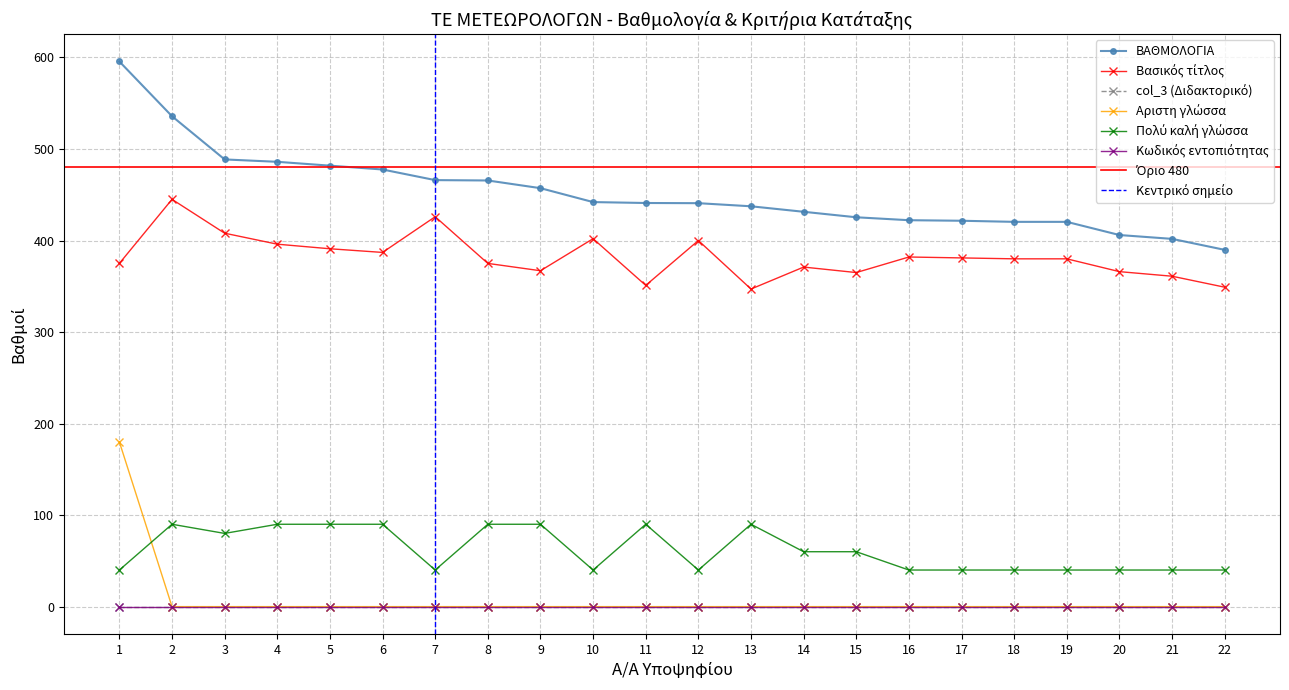

What is the highest value of the ΒΑΘΜΟΛΟΓΙΑ series?

595.6